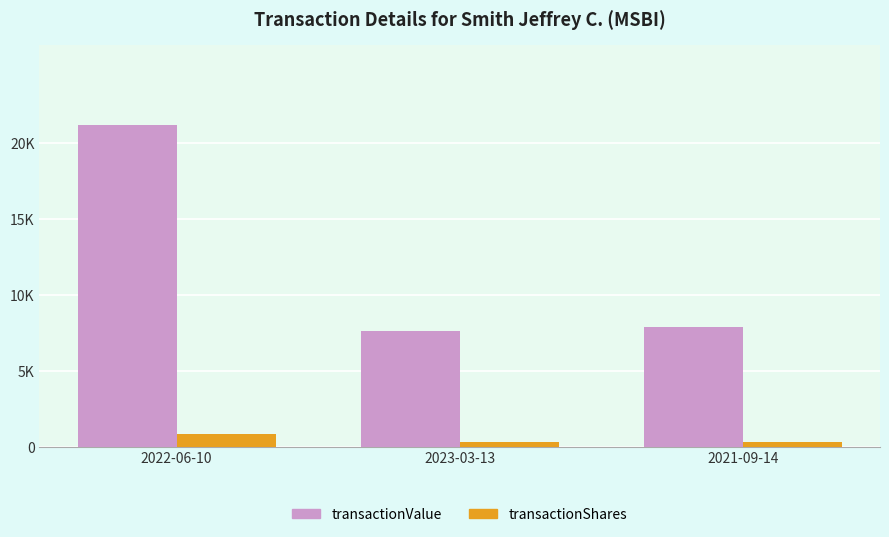

Reading left to right, extract all data points from this chart.

transactionValue: 21153	7633	7856
transactionShares: 853	330	330